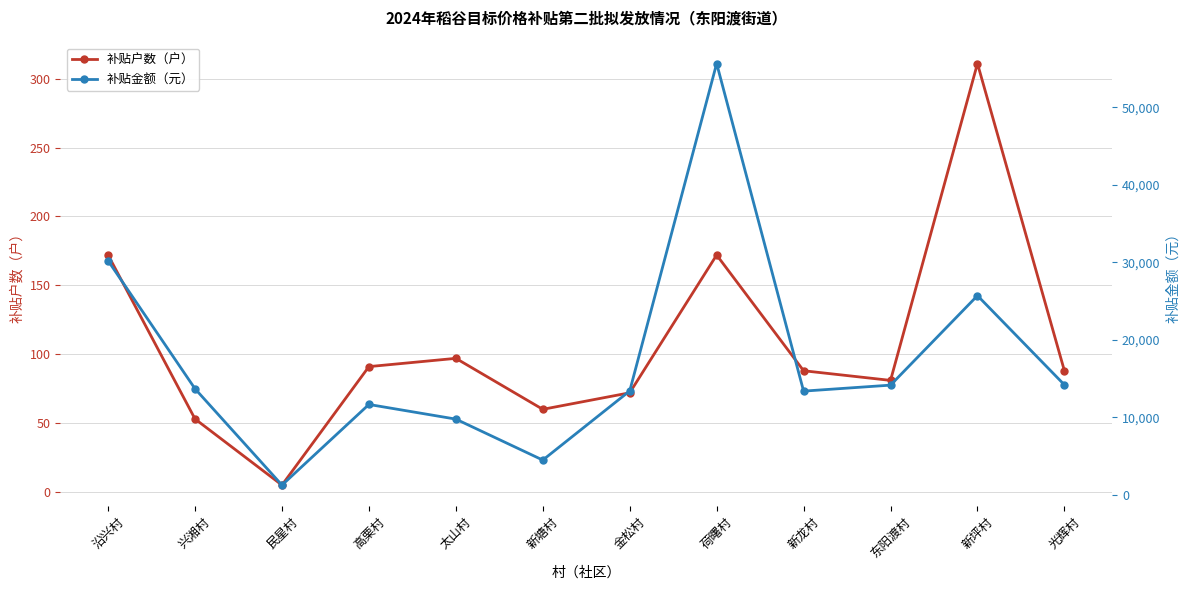

Rank the series at 太山村 from highest to lowest value.

补贴金额（元）, 补贴户数（户）